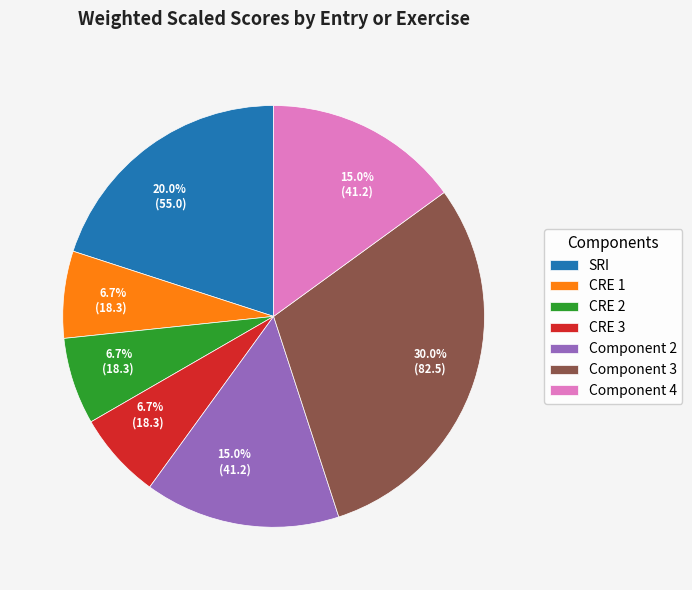

To the nearest percent, what is the difference between the largest and smallest slice percentages?

23%